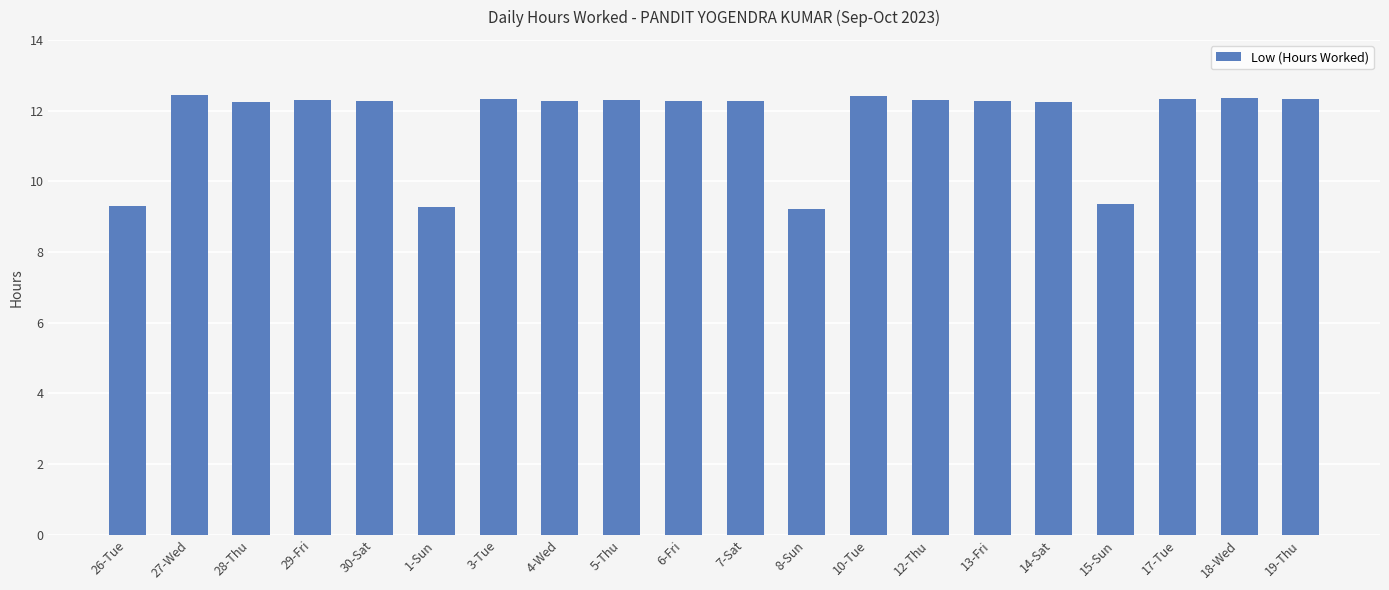

What is the value of the 10th bar from the left?

12.3